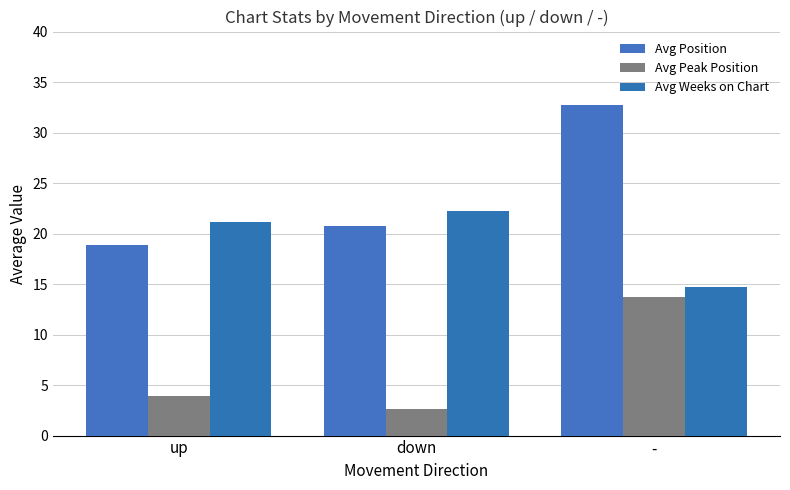

List the series in order of their overall mean, highest first.

Avg Position, Avg Weeks on Chart, Avg Peak Position